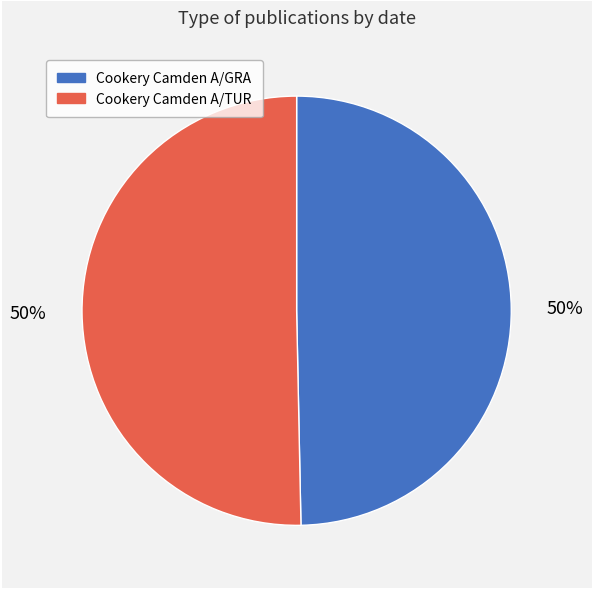

Is the sum of Cookery Camden A/GRA and Cookery Camden A/TUR greater than half?

Yes